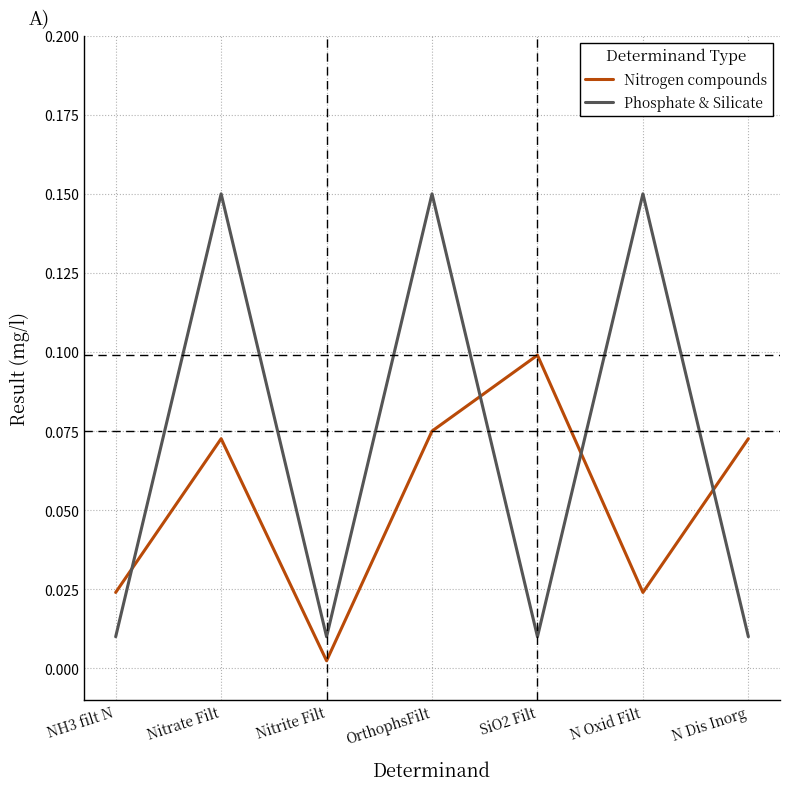

Which series changed the most between Nitrite Filt and OrthophsFilt?

Phosphate & Silicate